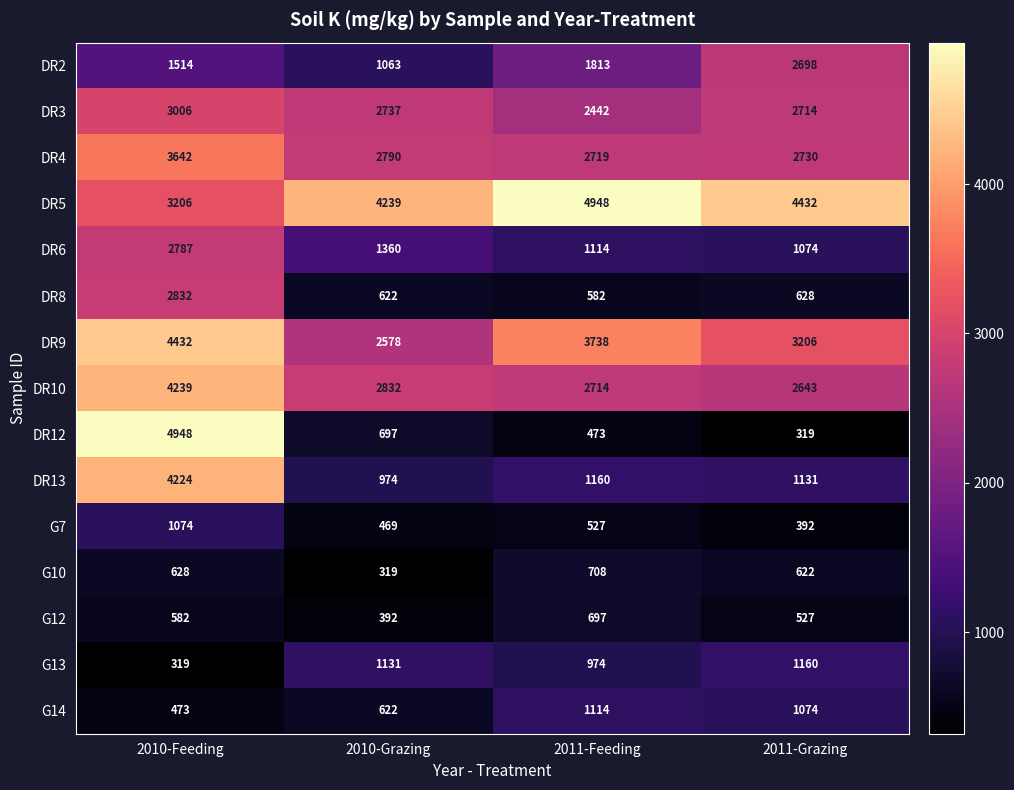

Is it true that DR3 equals 3006 at 2010-Feeding?

True